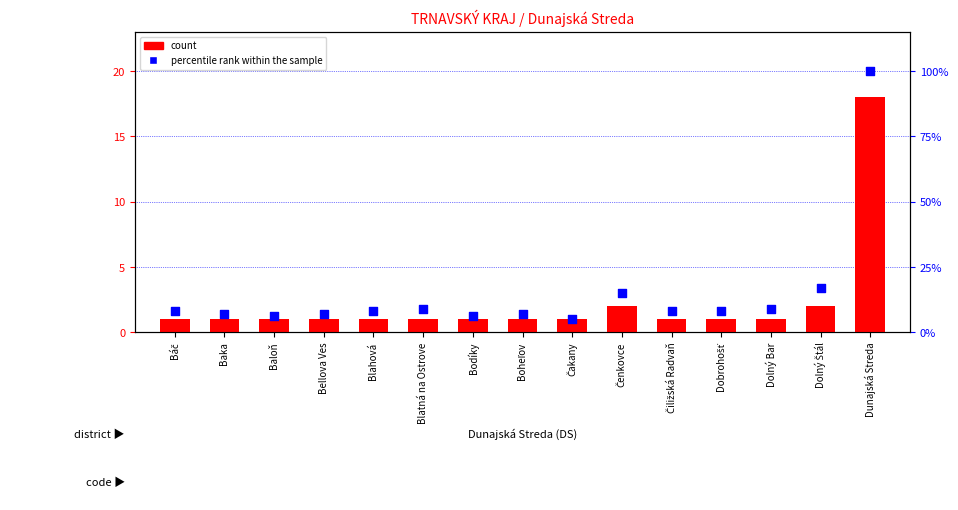

Which series has the widest spread of Y values?

percentile rank within the sample